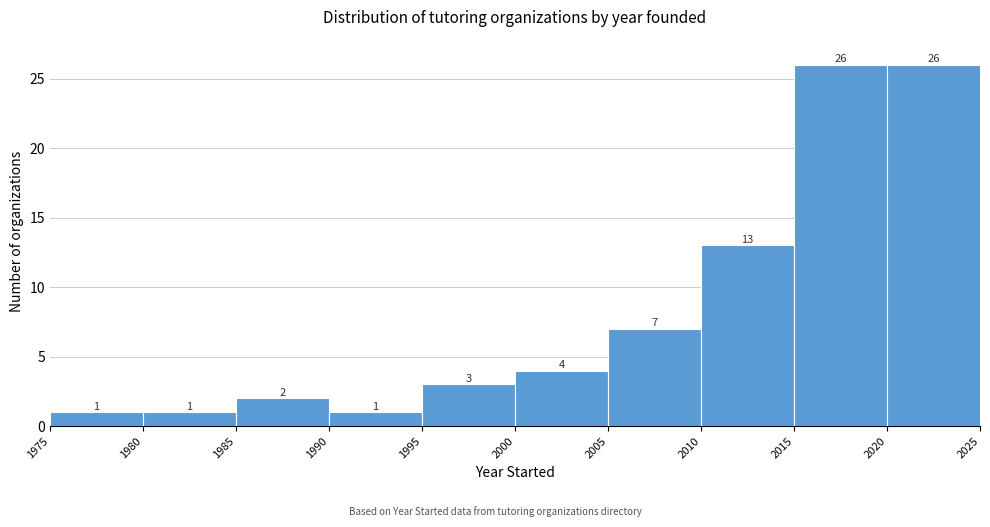

What is the height of the bar covering 2015 to 2020 on the x-axis?

26